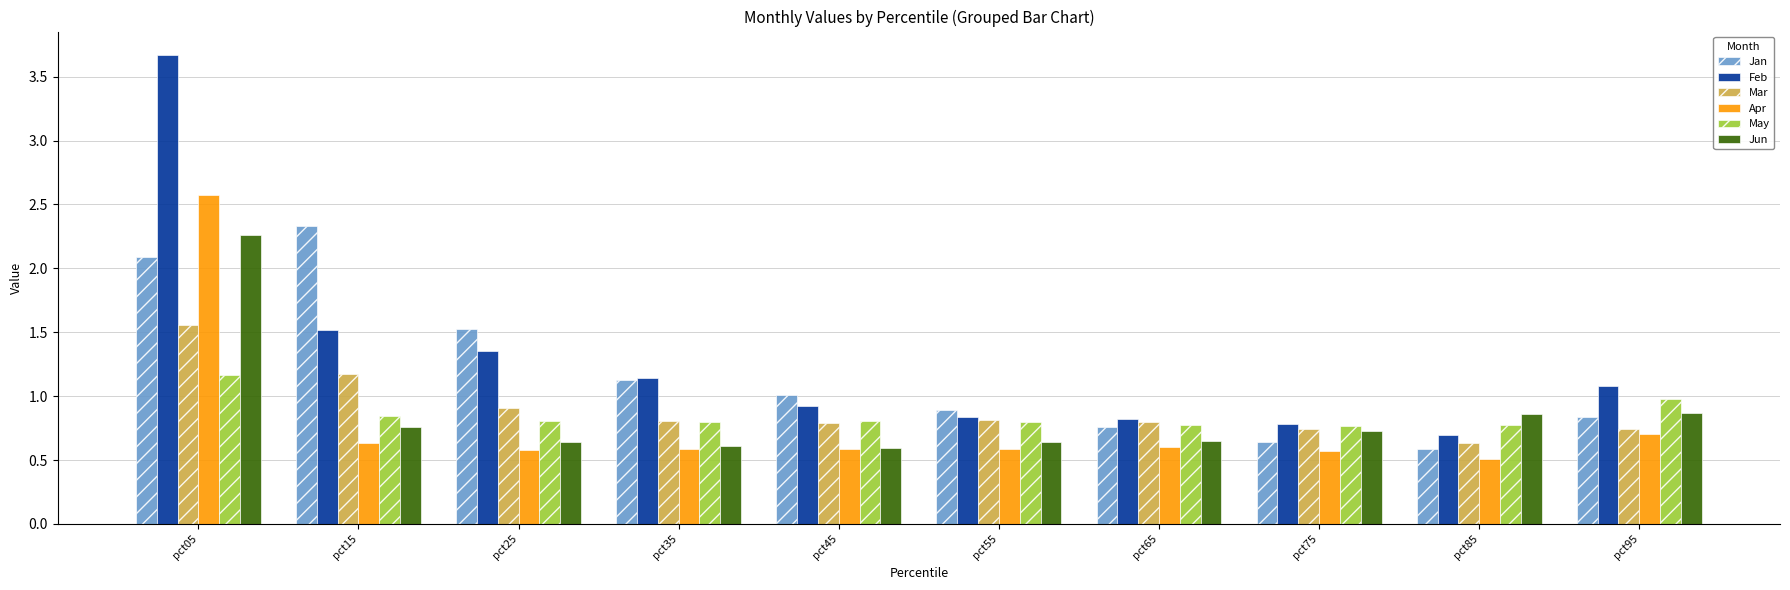

Which series has the largest total across all categories?

Feb